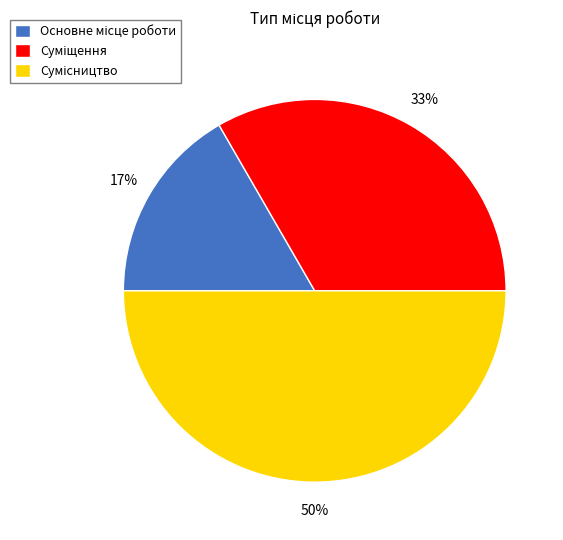

To the nearest percent, what is the difference between the largest and smallest slice percentages?

33%